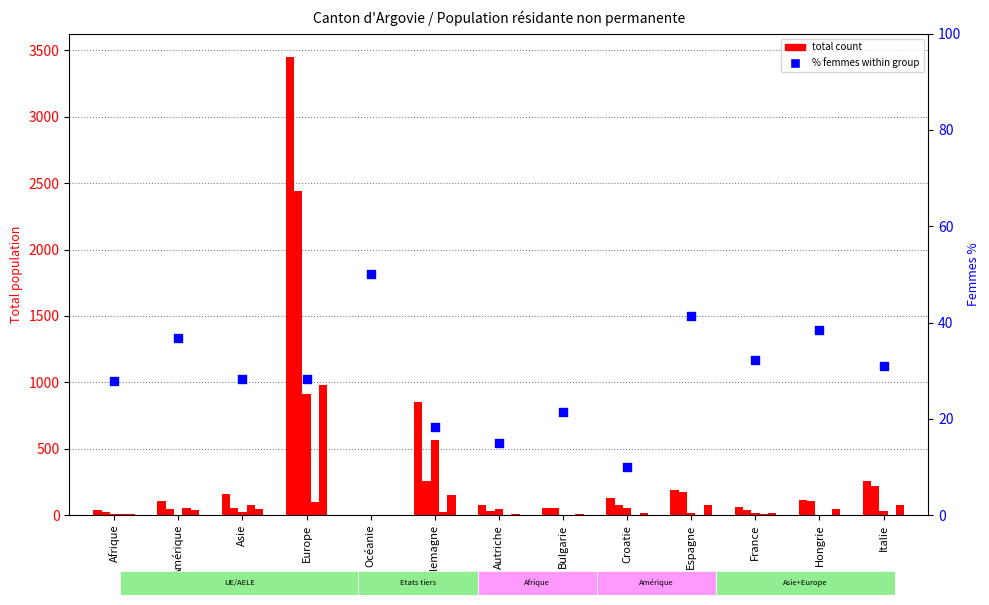

At which category is the sum across all series the highest?

Europe